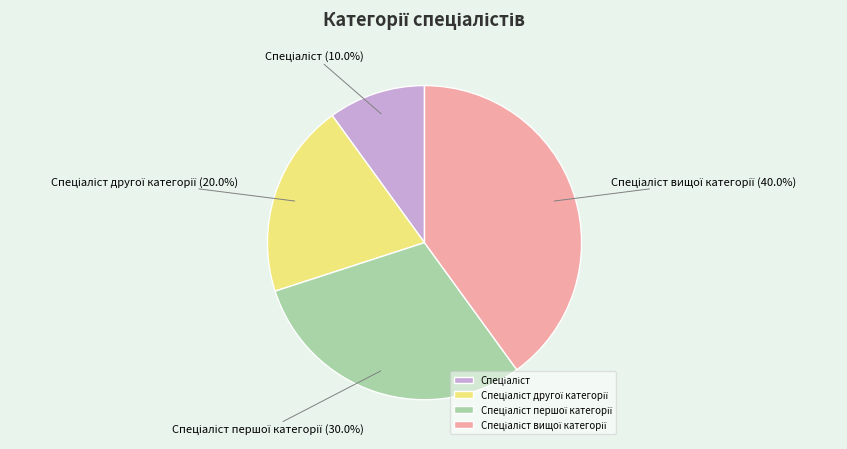

Is there any slice that represents more than half of the pie?

No